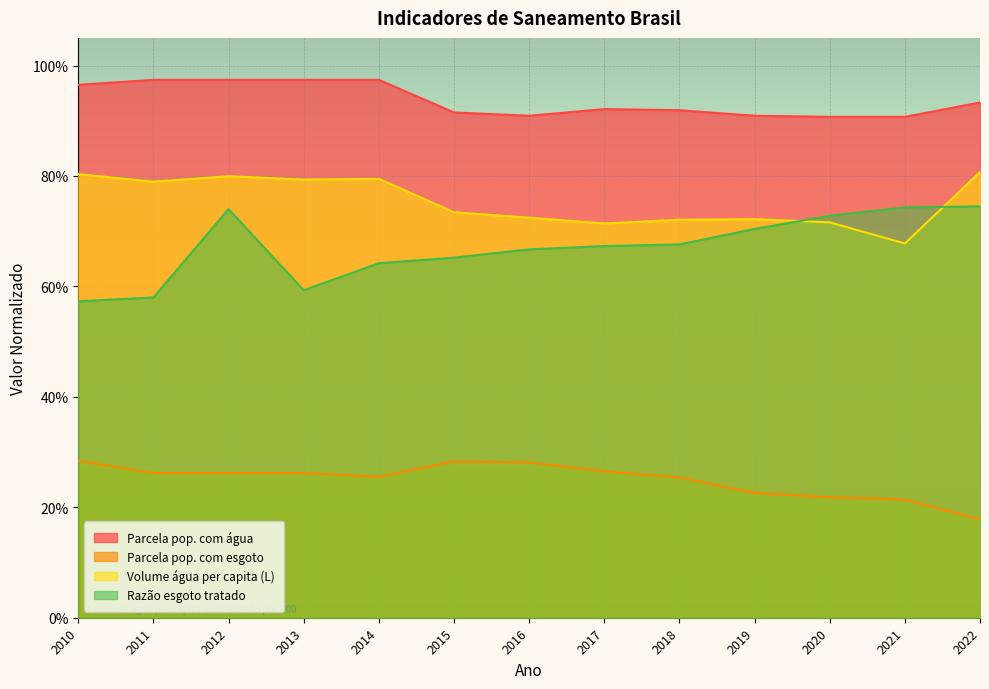

True or false: Parcela pop. com água and Volume água per capita (L) cross at least once.

False